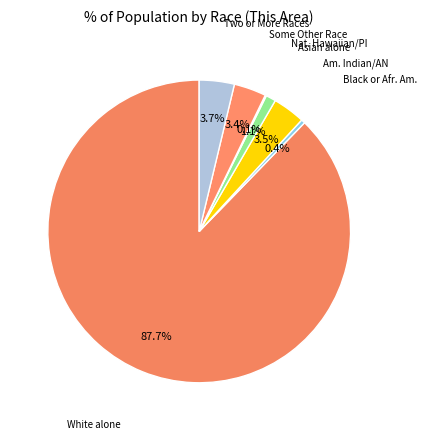

Which category accounts for the majority?

White alone